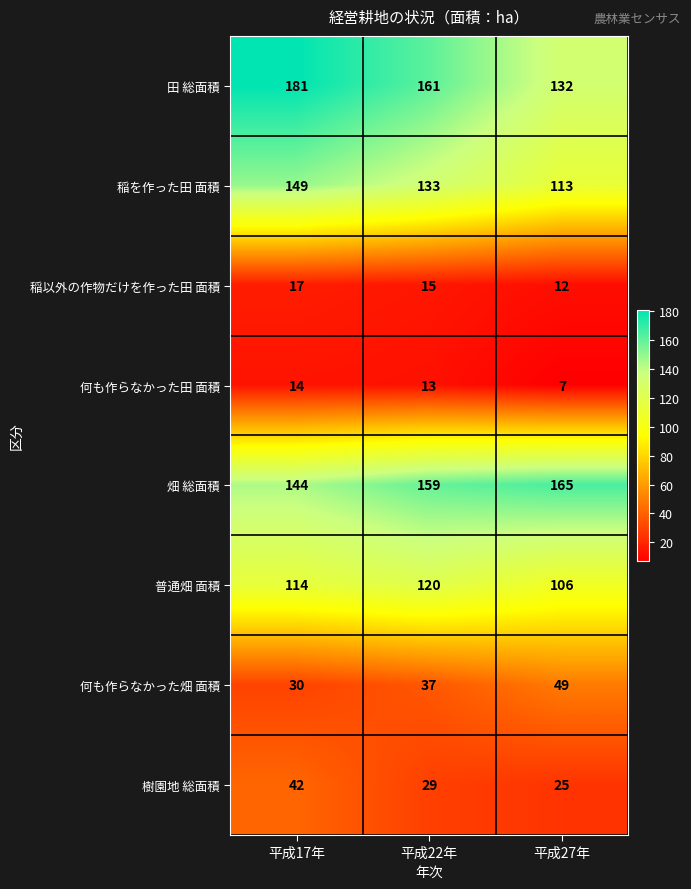

How many series are shown in this chart?

8